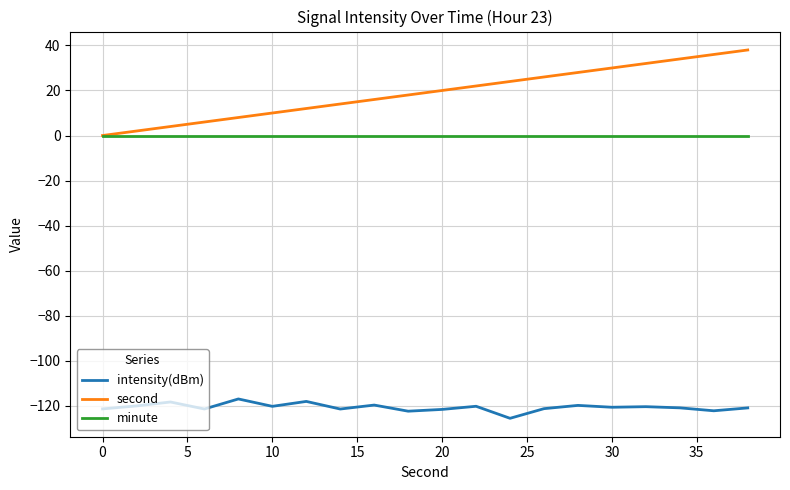

List the series in order of their peak value, lowest first.

intensity(dBm), minute, second